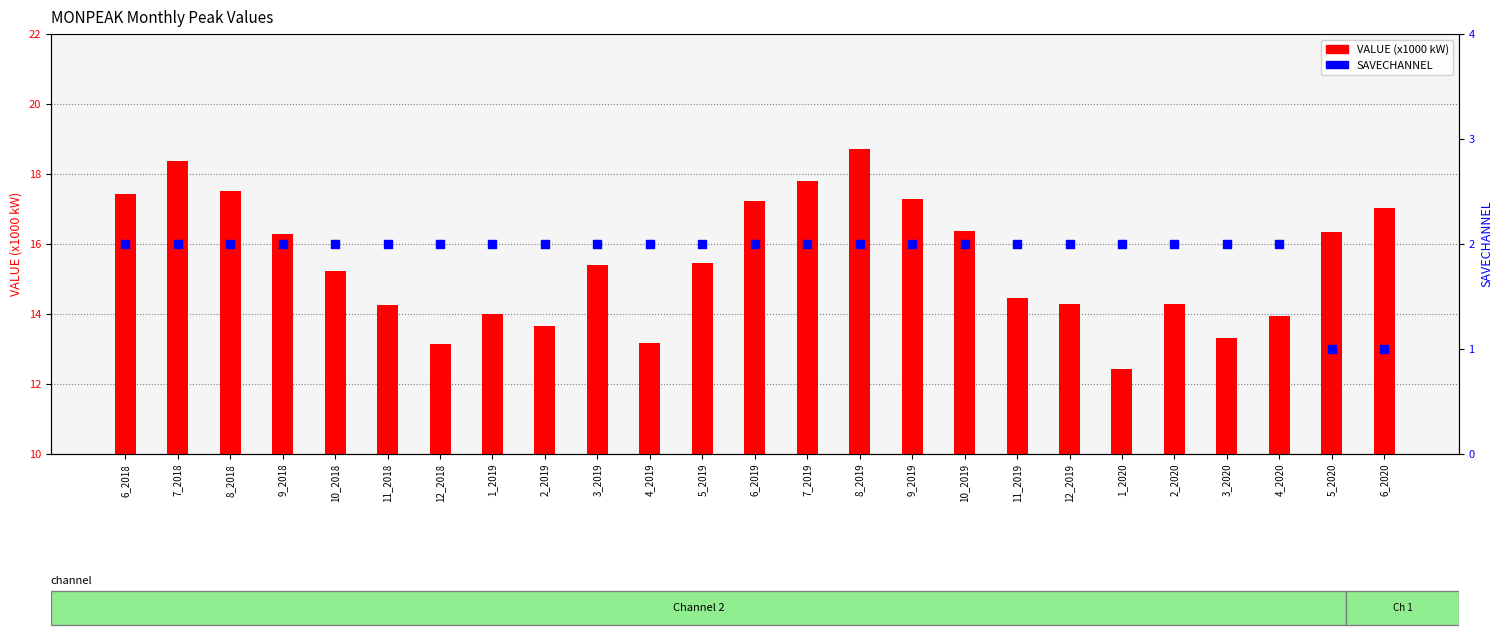

Which series has the largest total across all categories?

VALUE (x1000 kW)